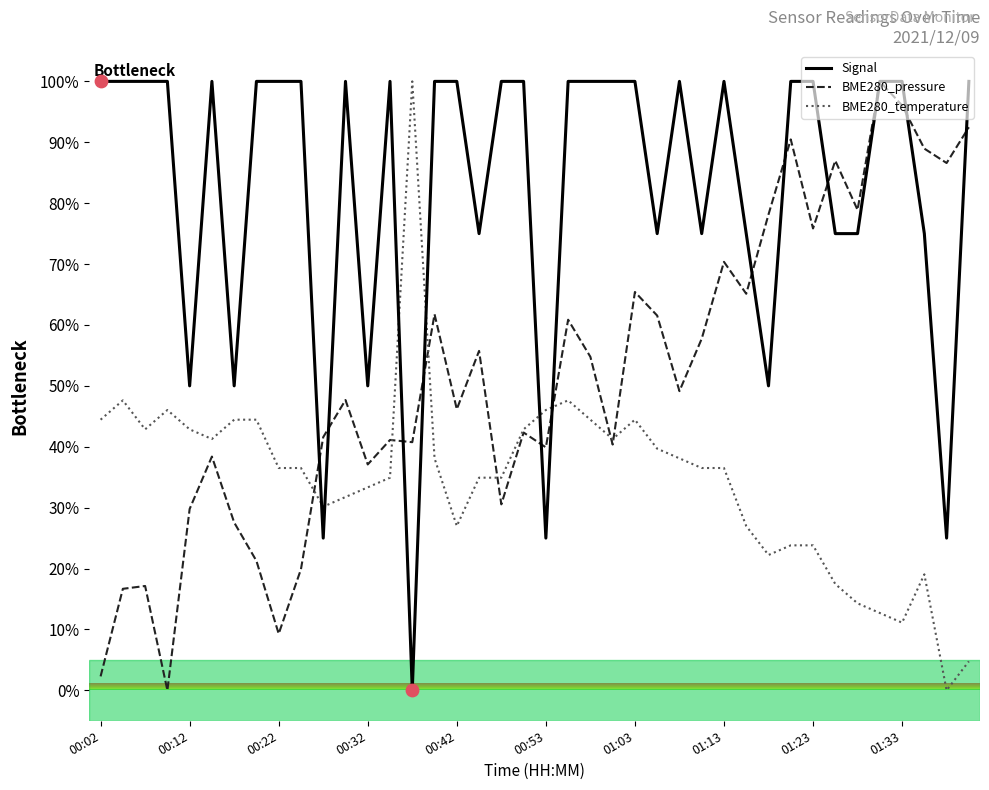

What are all the series names shown in the legend?

Signal, BME280_pressure, BME280_temperature